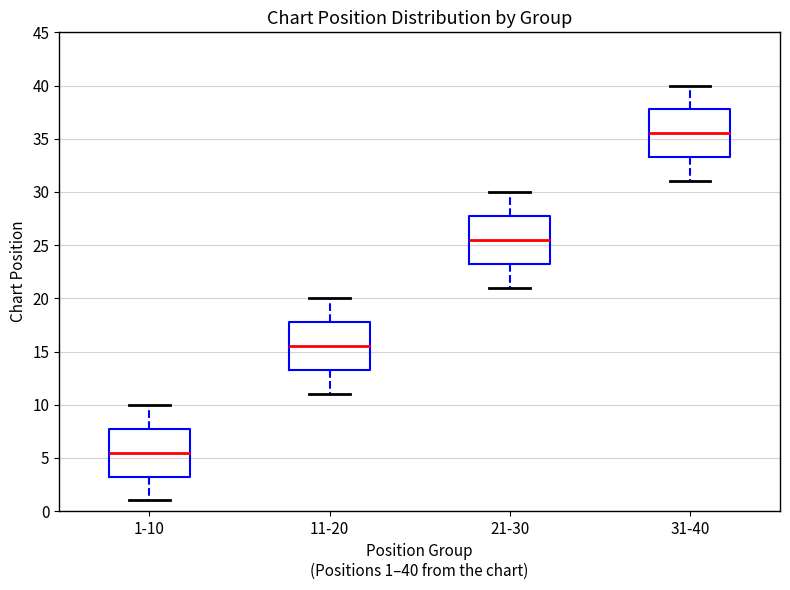

Reading left to right, transcribe this box plot: for each box, give where its median line is, the range the box spans, and where its two whiskers end, as read against the y-axis. The values are not printed on the chart, so give them approximately, as read against the axis.

1-10: median 5.5, box 3.5 to 8.0, whiskers 1.0 to 10.0
11-20: median 15.5, box 13.5 to 18.0, whiskers 11.0 to 20.0
21-30: median 25.5, box 23.5 to 28.0, whiskers 21.0 to 30.0
31-40: median 35.5, box 33.5 to 38.0, whiskers 31.0 to 40.0